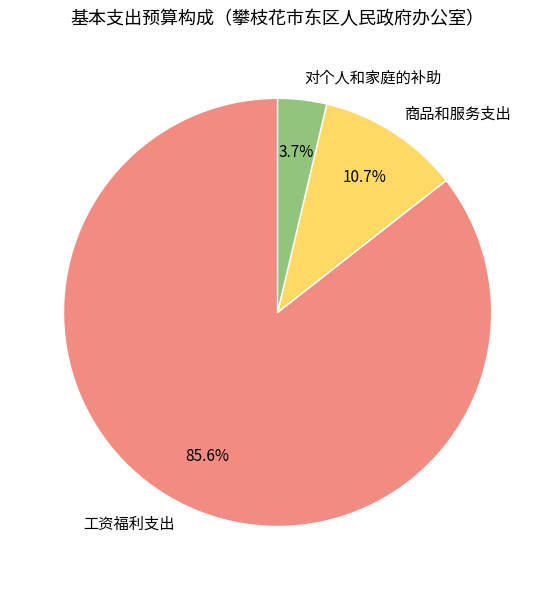

To the nearest percent, what portion does 工资福利支出 represent?

86%